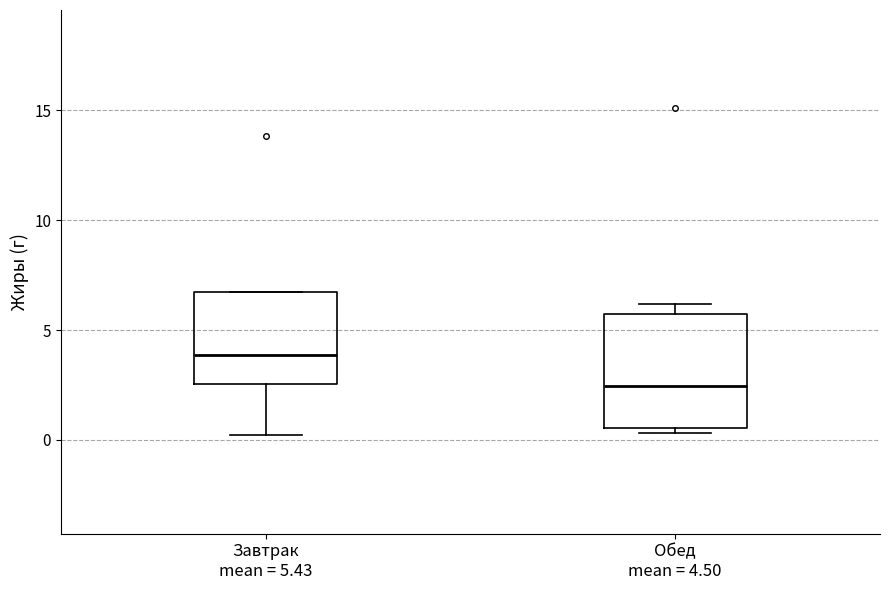

Which box's median line is the highest?

Завтрак mean = 5.43